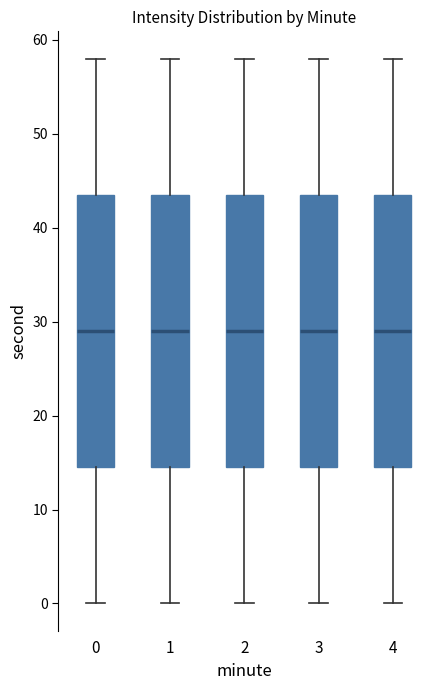

Reading left to right, read every box against the y-axis: the position of its median line, the range the box covers, and the ends of its whiskers. The values are not printed on the chart, so give them approximately, as read against the axis.

0: median 29, box 15 to 44, whiskers 0 to 58
1: median 29, box 15 to 44, whiskers 0 to 58
2: median 29, box 15 to 44, whiskers 0 to 58
3: median 29, box 15 to 44, whiskers 0 to 58
4: median 29, box 15 to 44, whiskers 0 to 58